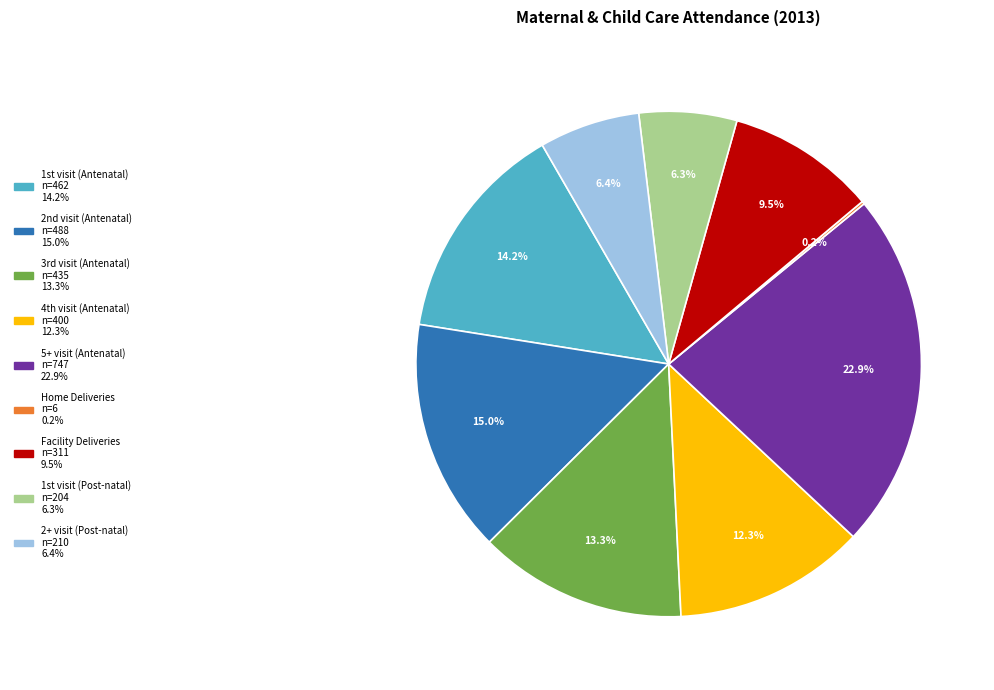

To the nearest percent, what is the average slice percentage?

11%